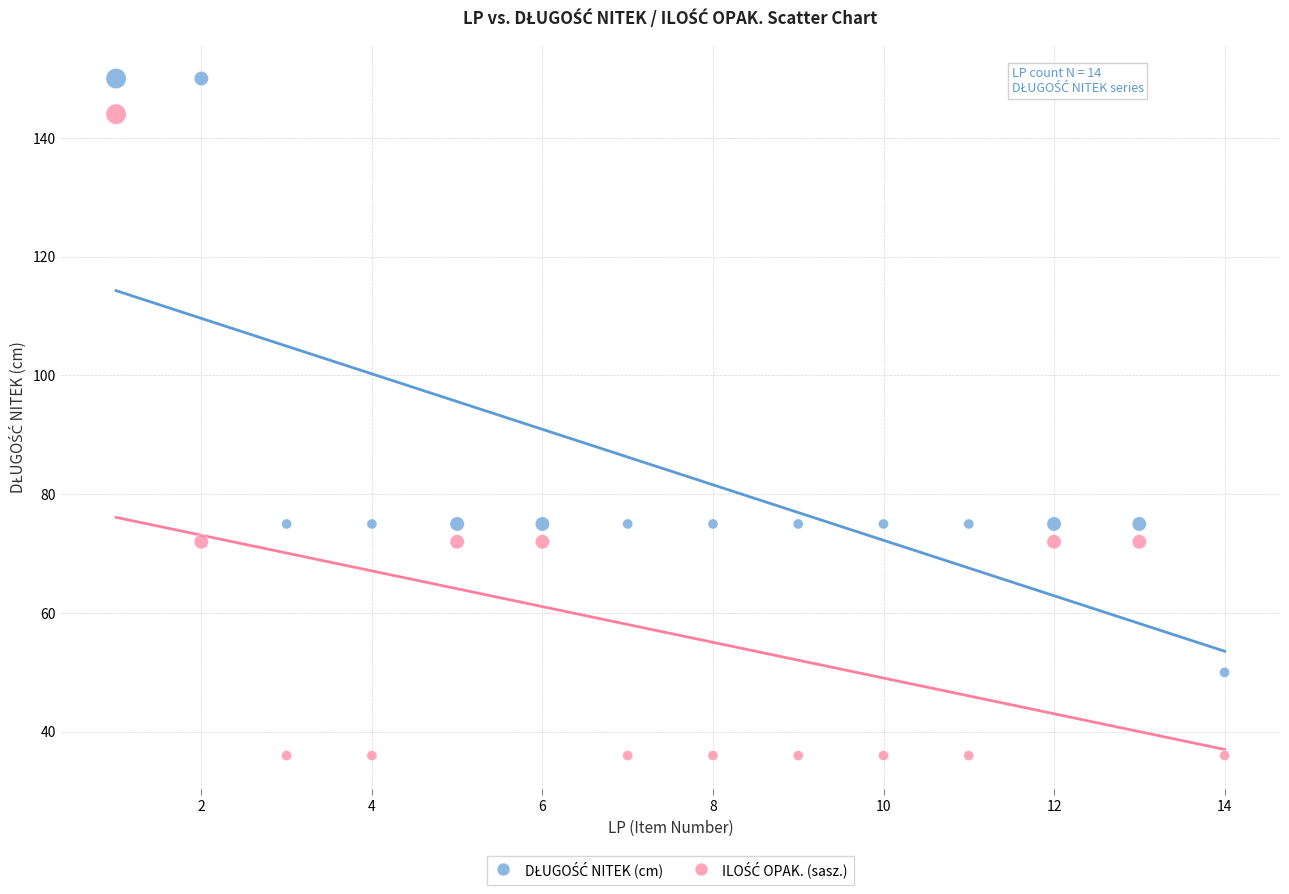

What is the X range (max minus min) for the scatter plot?

13